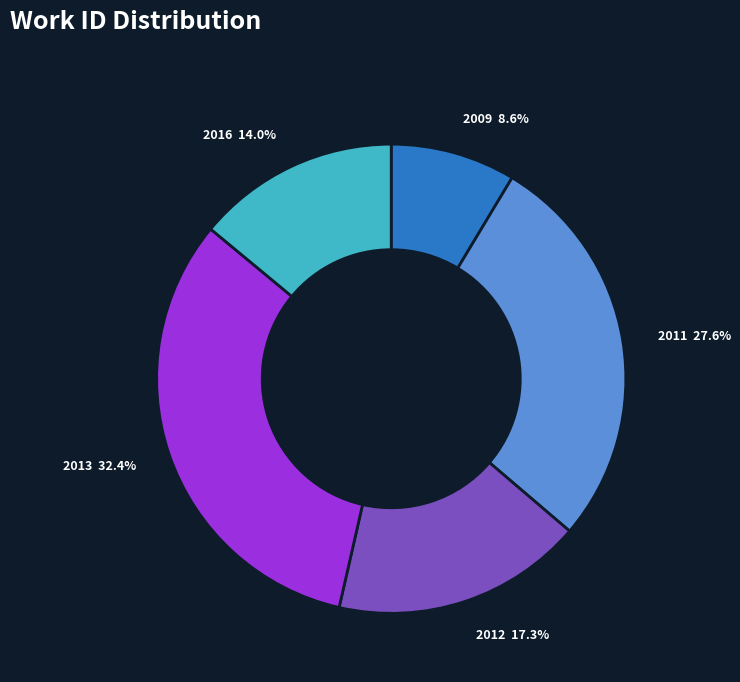

Does any single category account for the majority?

No